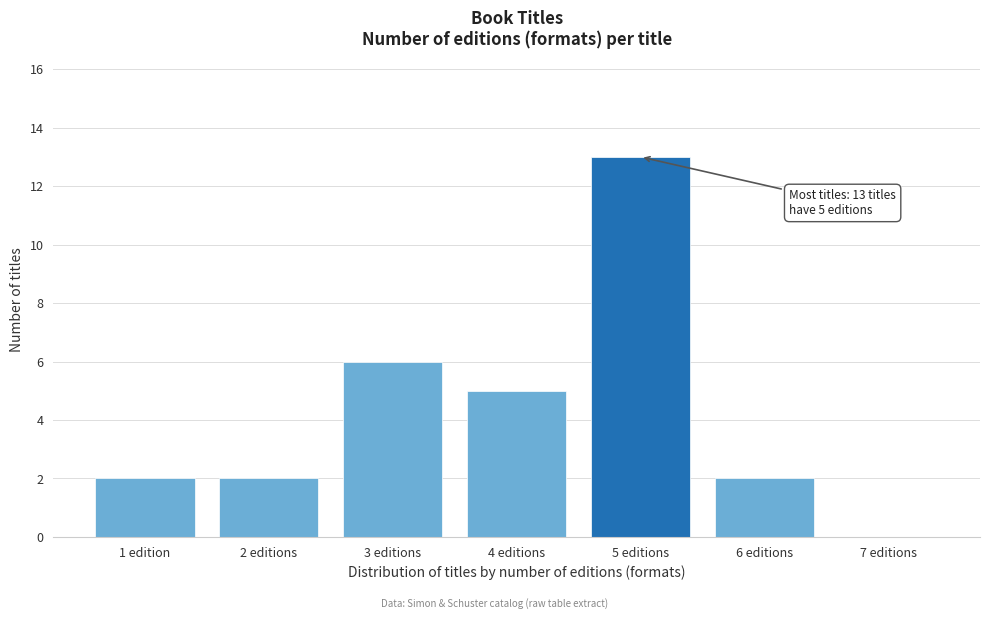

Reading left to right, extract all data points from this chart.

1 edition=2	2 editions=2	3 editions=6	4 editions=5	5 editions=13	6 editions=2	7 editions=0